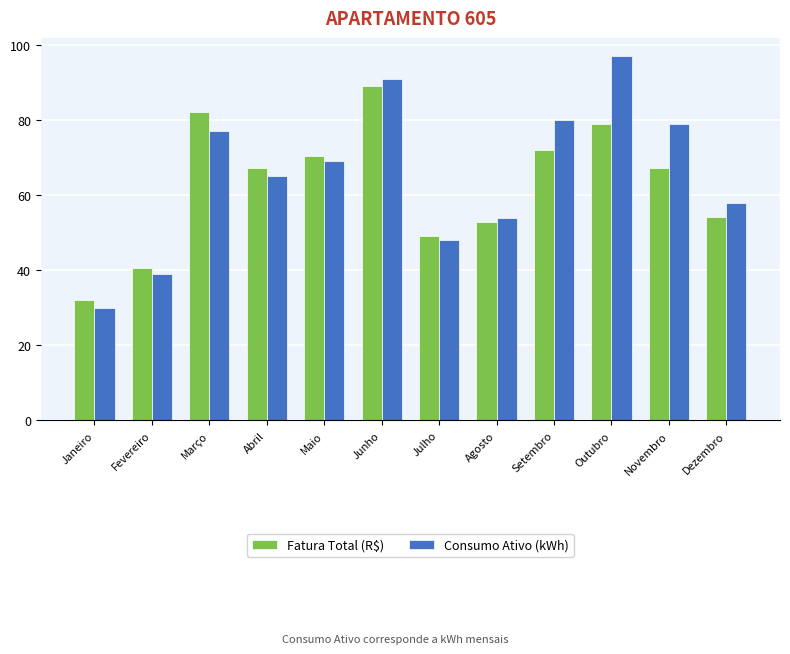

What is the maximum value shown in the chart?

97.0